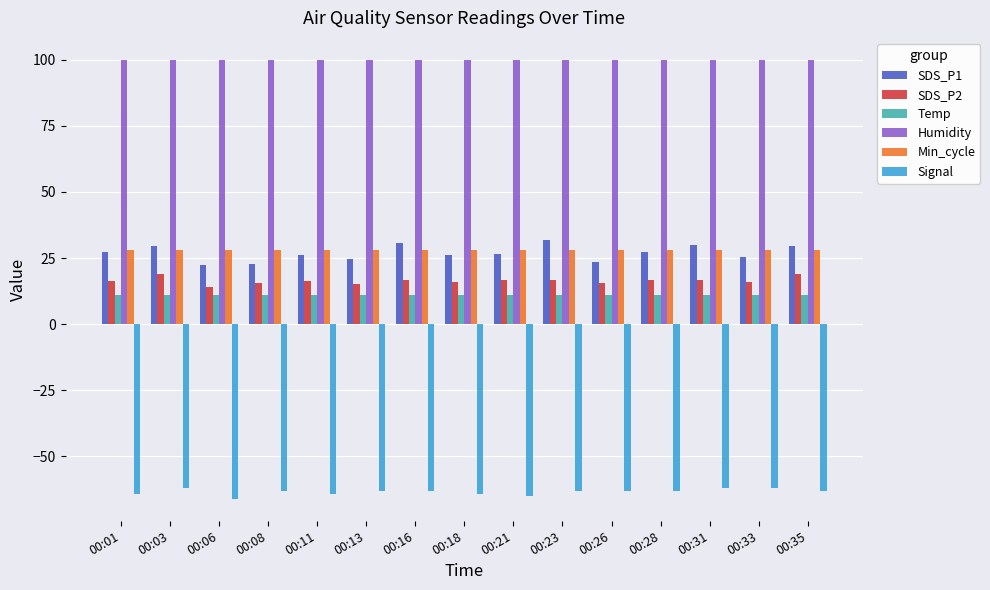

What is the sum of all SDS_P1 values?

403.8